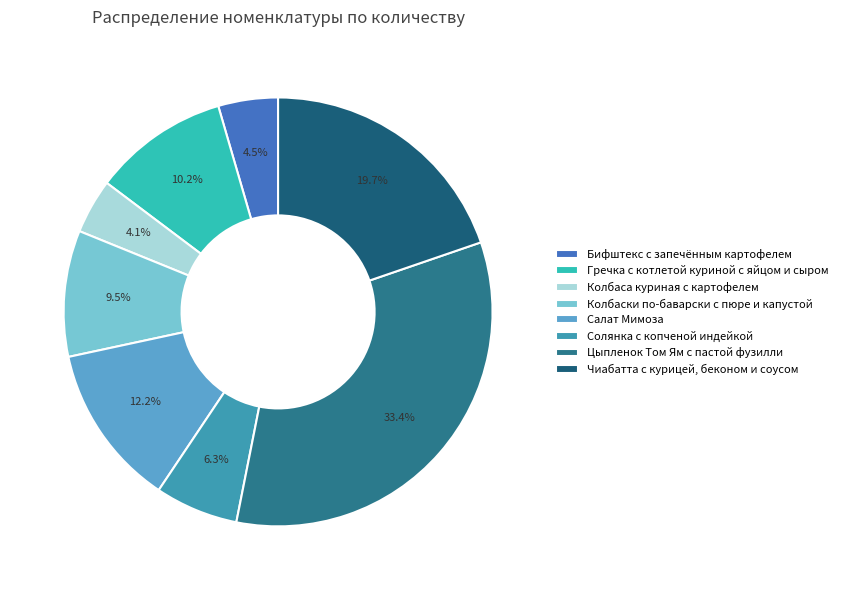

How many segments does this pie chart have?

8